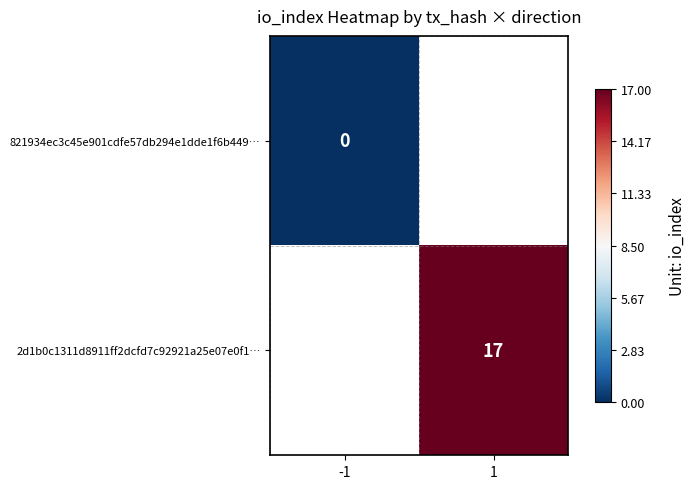

The 2d1b0c1311d8911ff2dcfd7c92921a25e07e0f1… series shows 17 at 1. True or false?

True